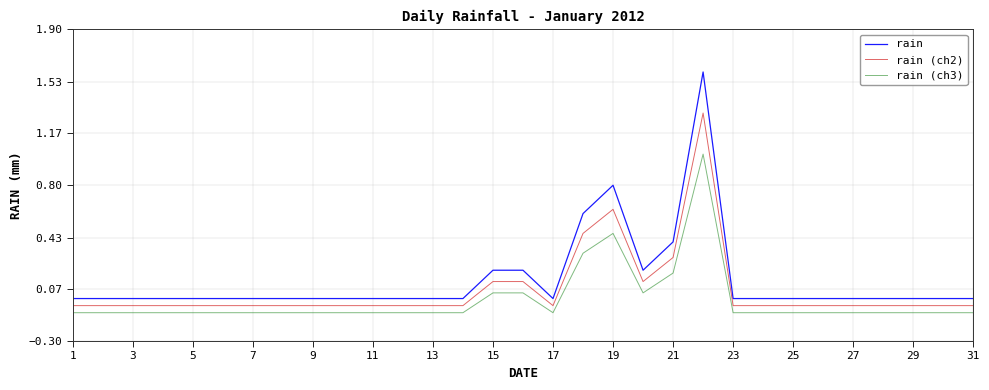

True or false: rain and rain (ch3) cross at least once.

False